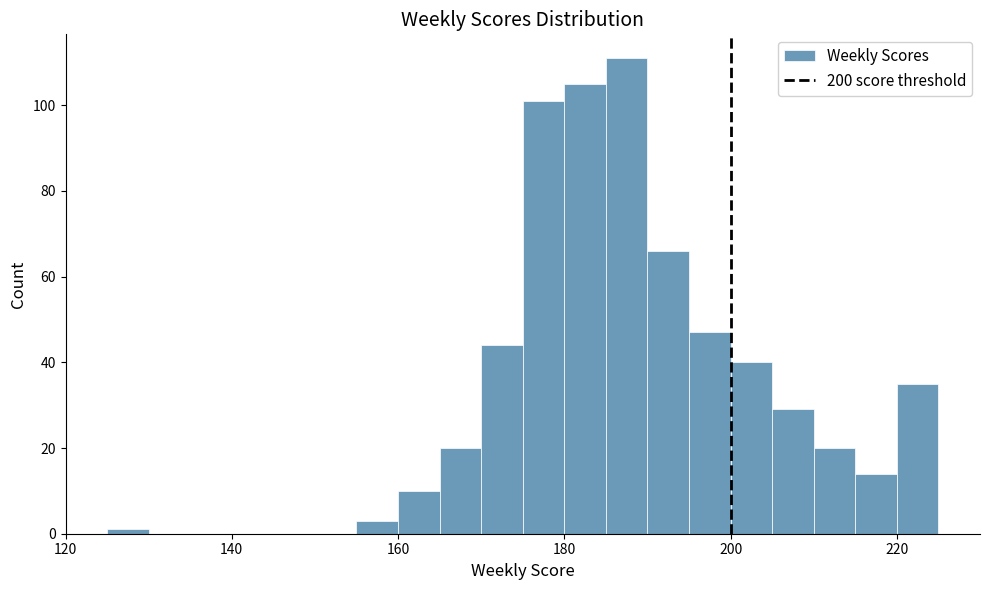

Read against the x-axis, roughly where is the centre of the tallest bar?

188